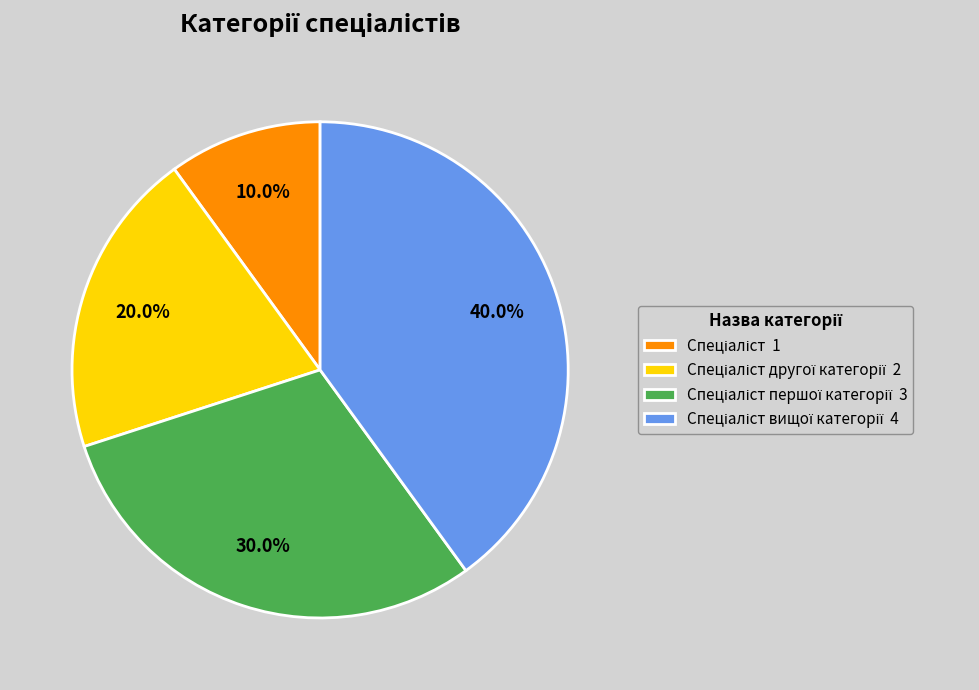

Does any single category account for the majority?

No